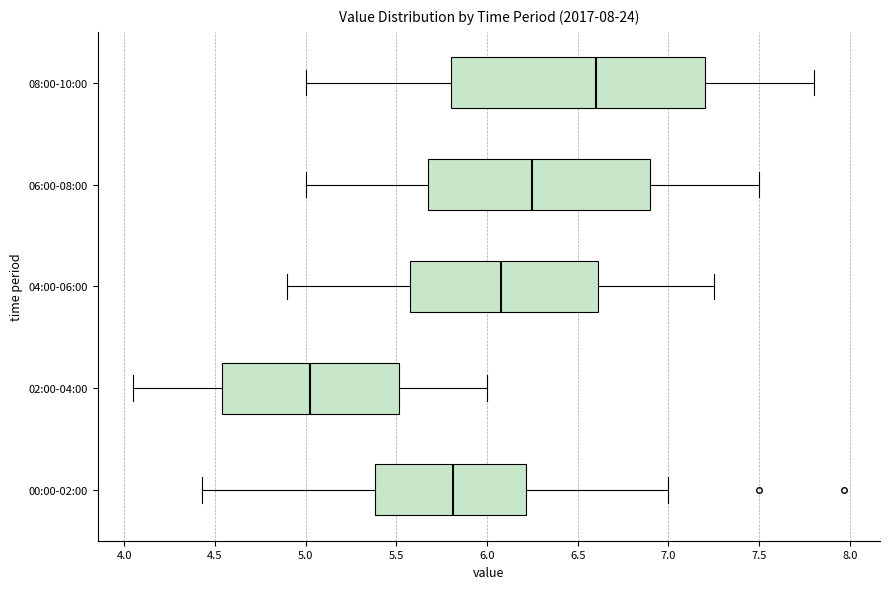

Which box has the furthest to the right median line?

08:00-10:00